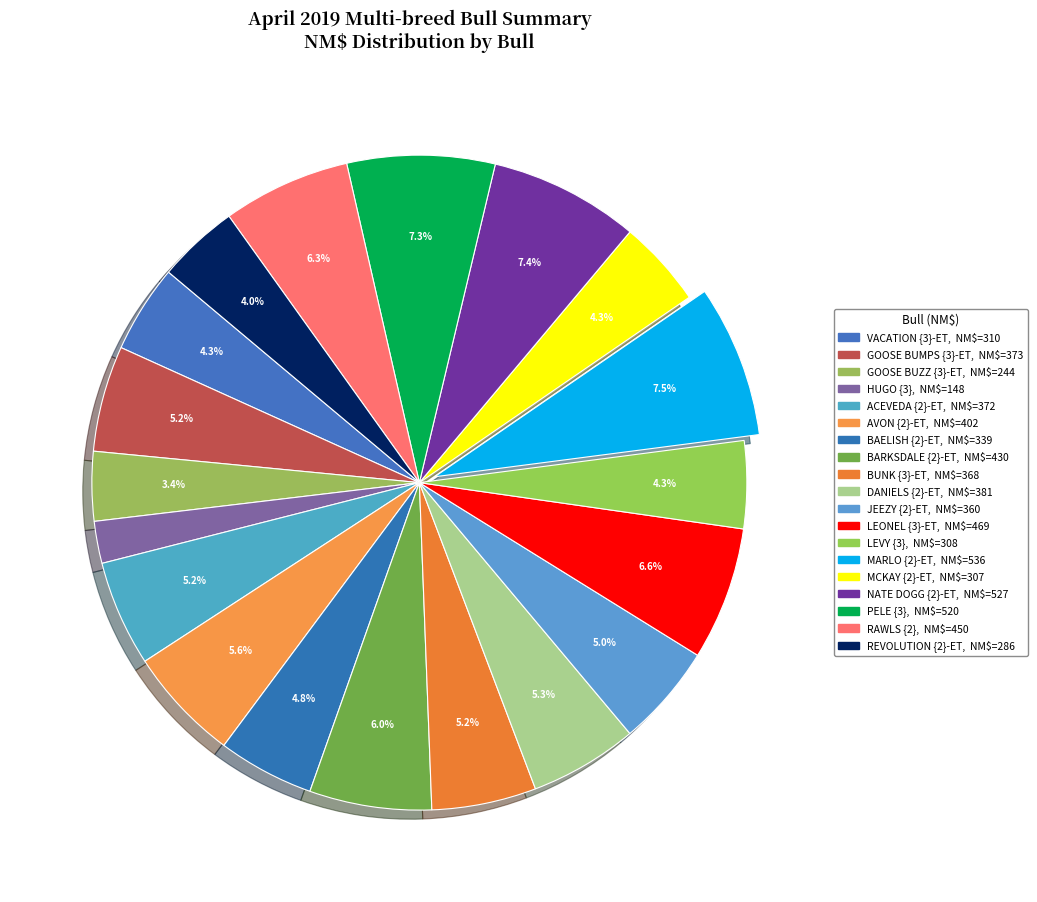

How many segments does this pie chart have?

19